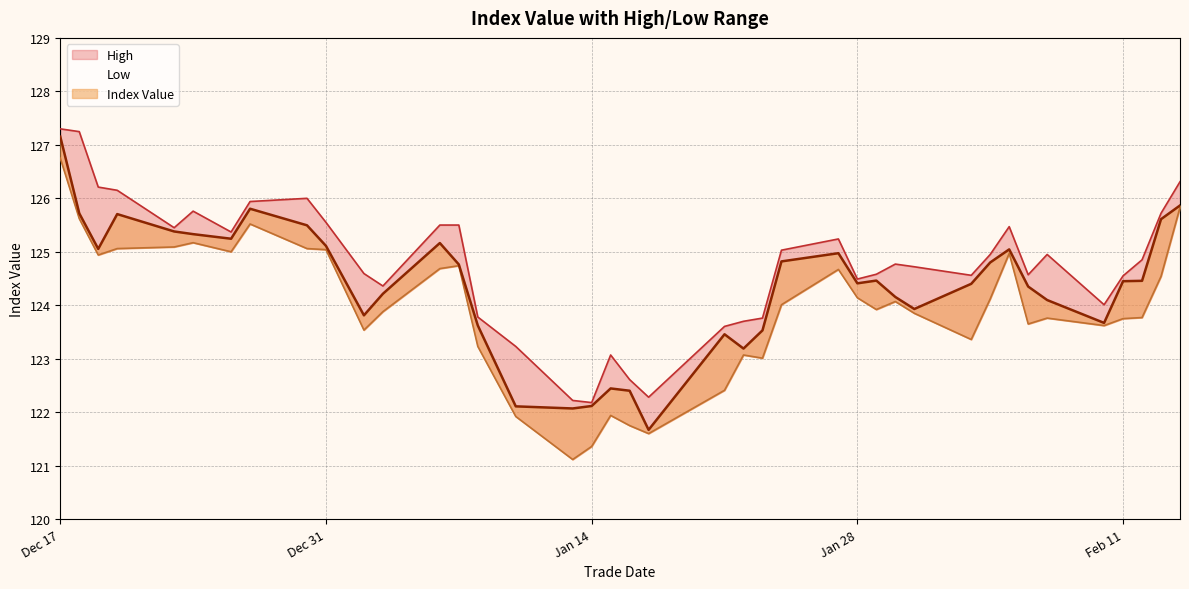

What are all the series names shown in the legend?

High, Index Value, Low